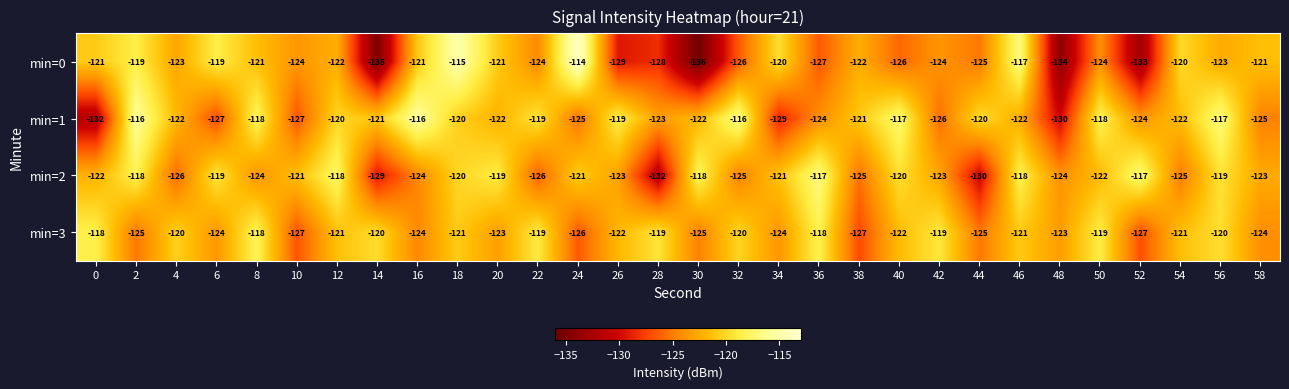

Which series has the largest total across all categories?

min=1